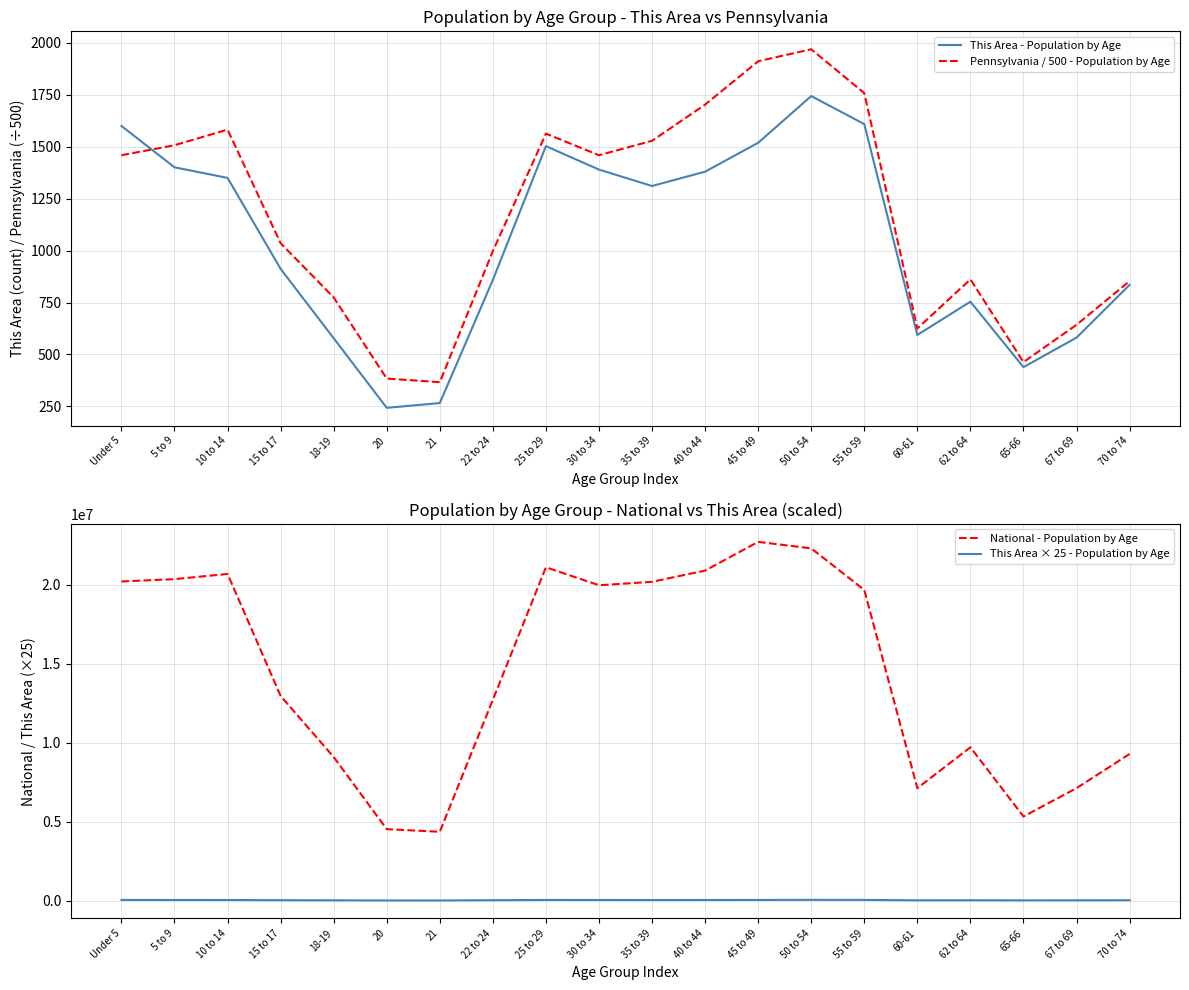

What is the maximum value shown in the chart?

22708591.0